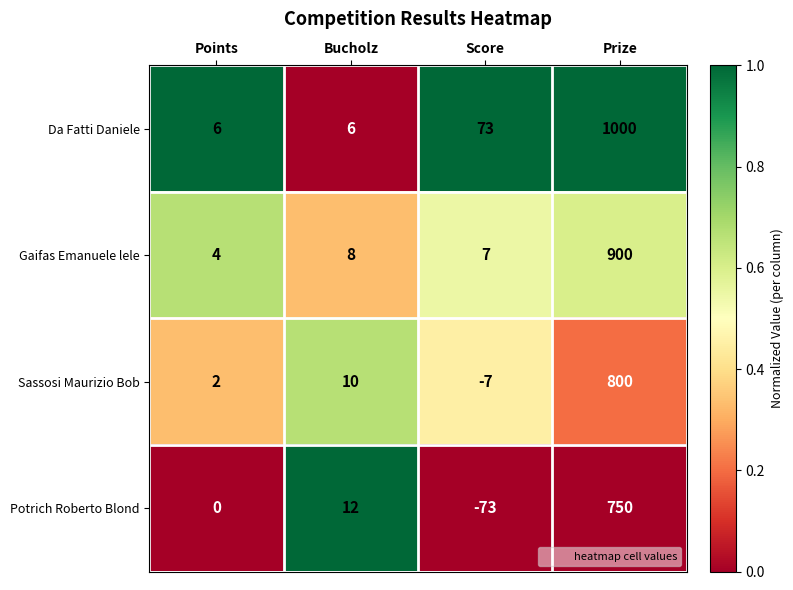

Rank the series at Score from lowest to highest value.

Potrich Roberto Blond, Sassosi Maurizio Bob, Gaifas Emanuele lele, Da Fatti Daniele